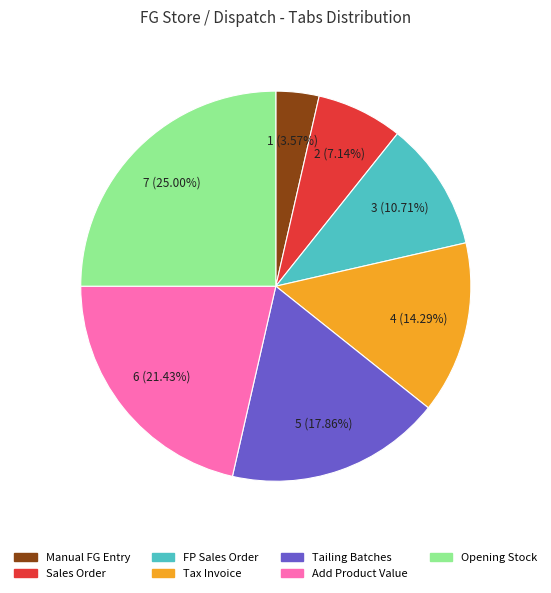

To the nearest percent, what is the average slice percentage?

14%